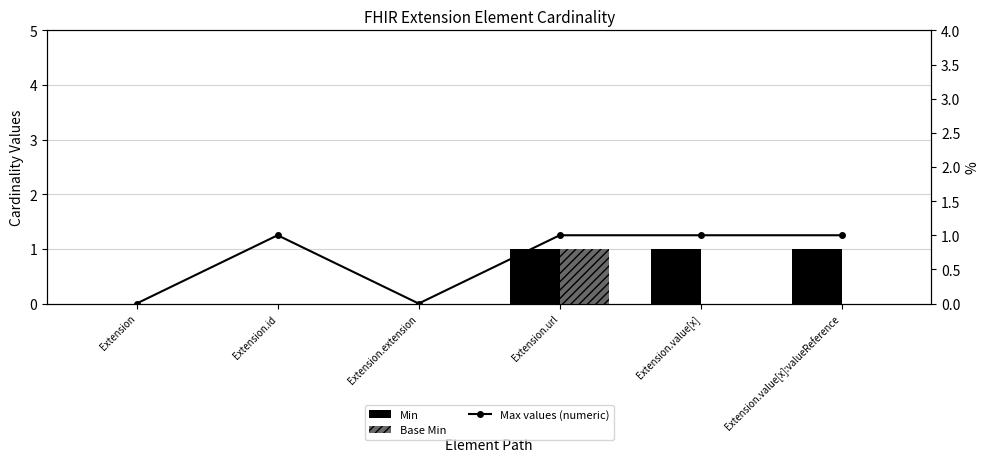

Read the Max values (numeric) value at Extension.url.

1